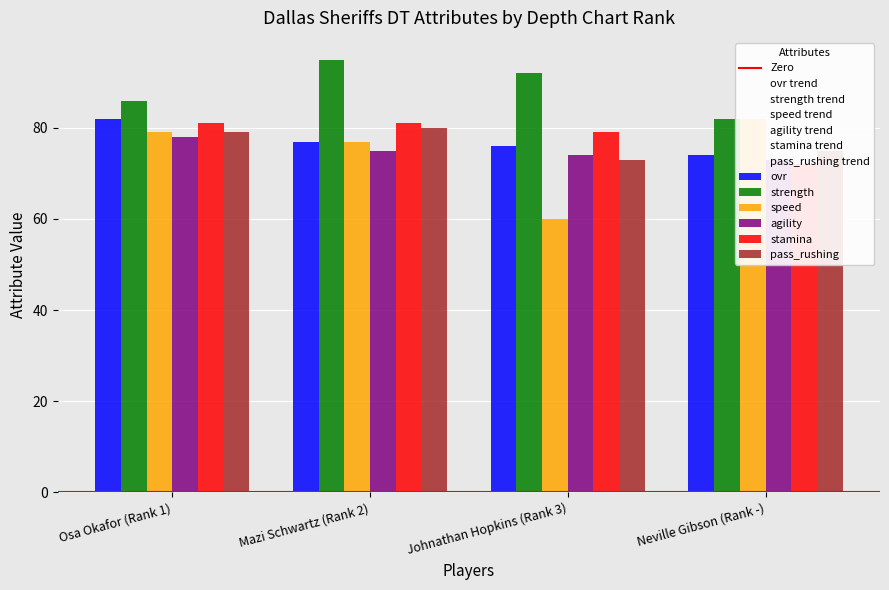

What is the sum of all agility values?

300